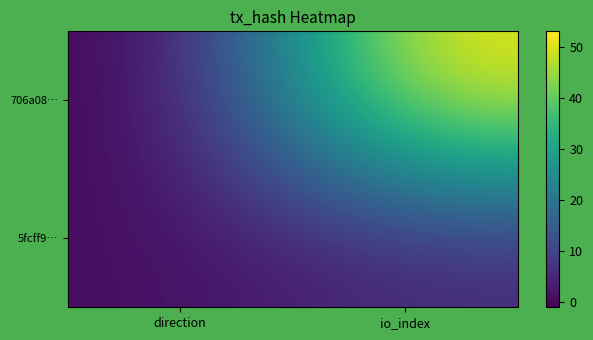

At how many categories does at least one series exceed 42?

1